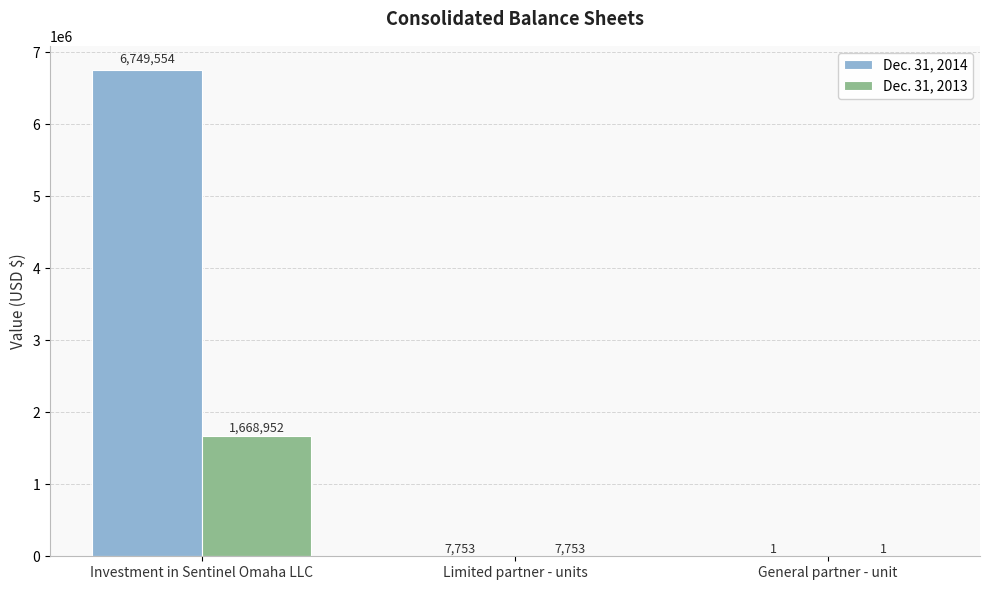

Is it true that Dec. 31, 2014 equals 2837660 at Investment in Sentinel Omaha LLC?

False